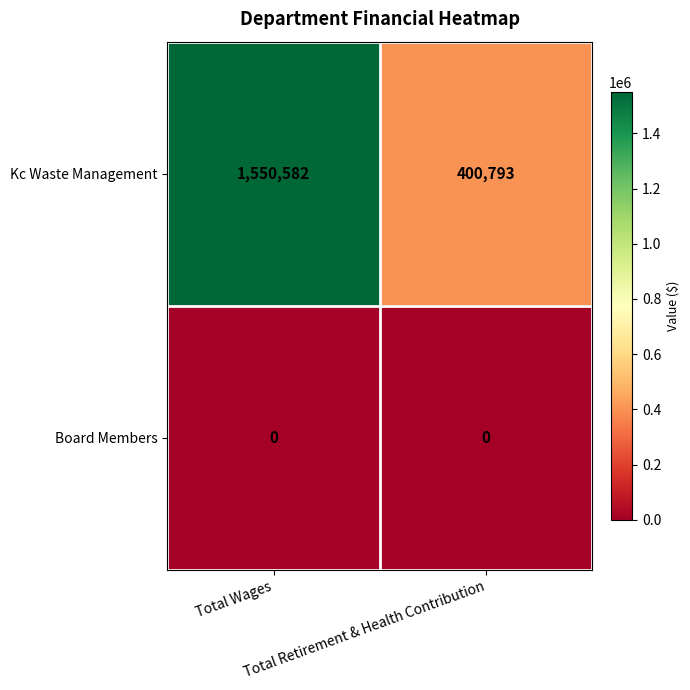

Rank the series at Total Wages from highest to lowest value.

Kc Waste Management, Board Members